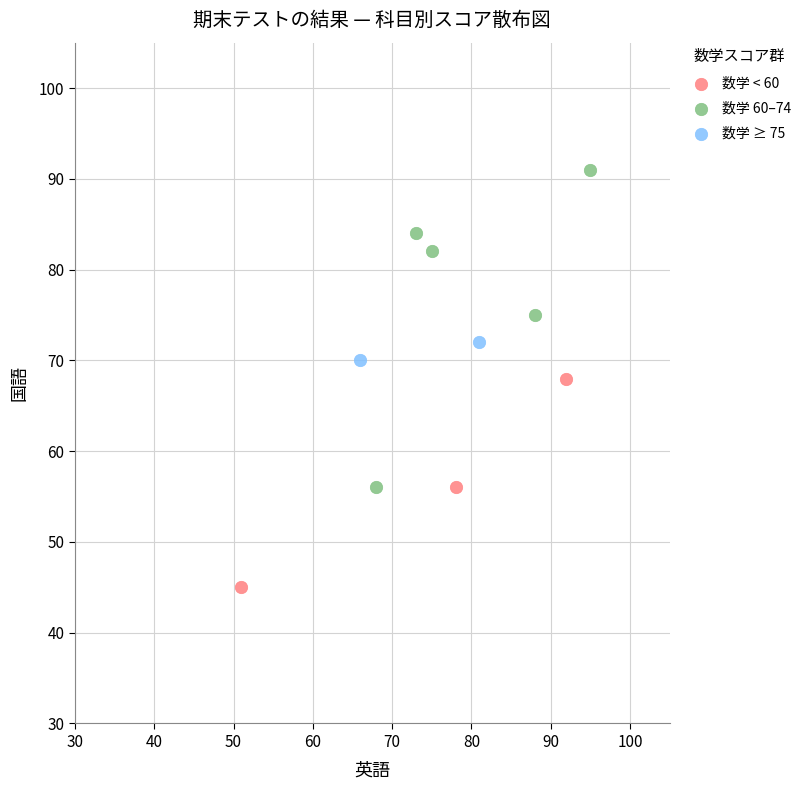

Which series contains the lowest Y value?

数学 < 60